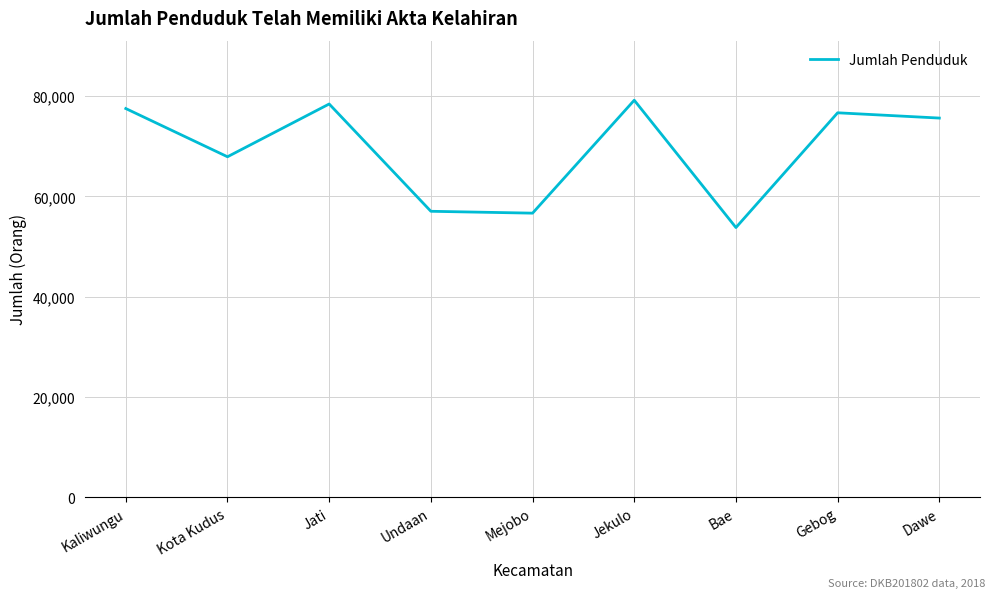

Reading right to left, list all the values displayed in this chart.

75633	76686	53800	79192	56669	57042	78440	67916	77533